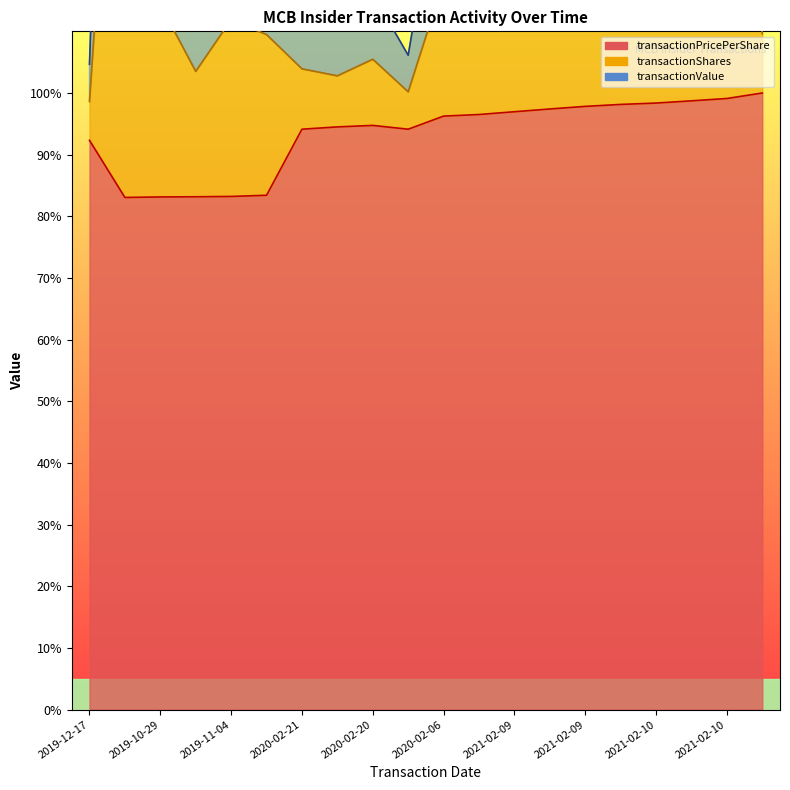

At how many categories does at least one series exceed 211?

6